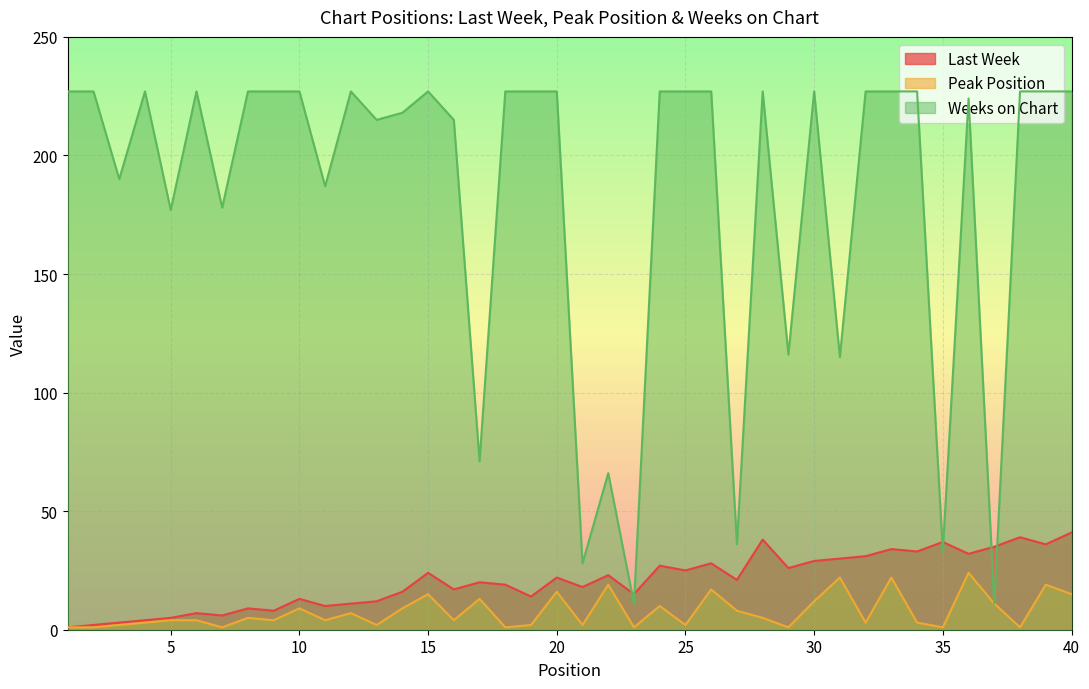

At how many categories does at least one series exceed 60?

35